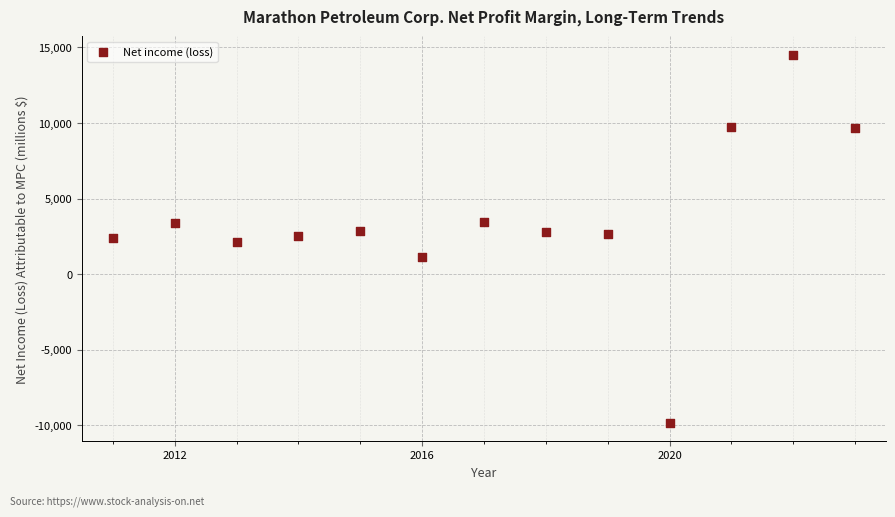

What is the range of Y values (max minus min)?

24342